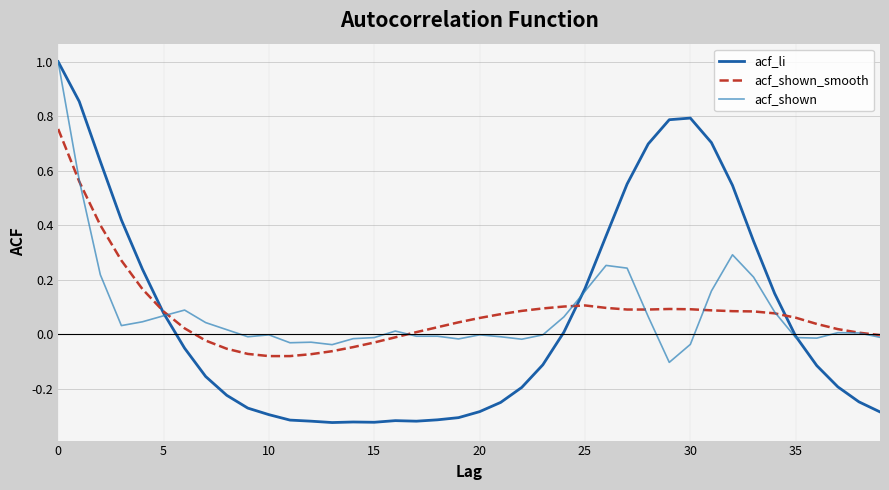

Which series has the largest range (max minus min)?

acf_li